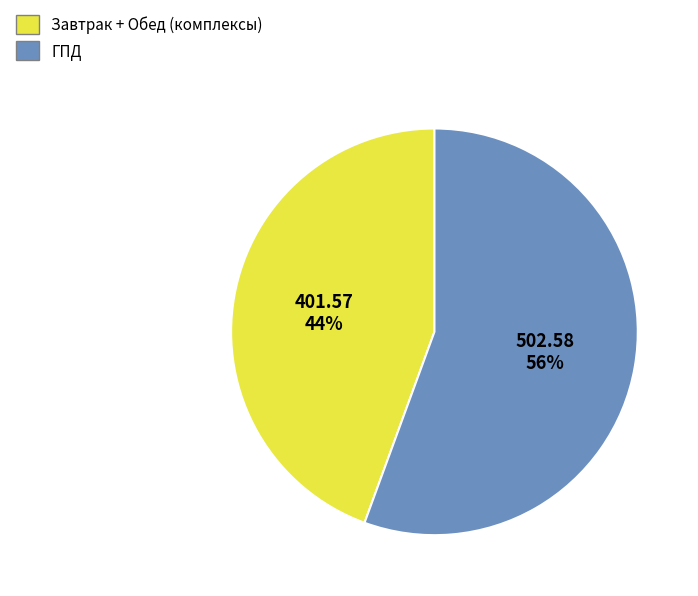

To the nearest percent, what is the average slice percentage?

50%